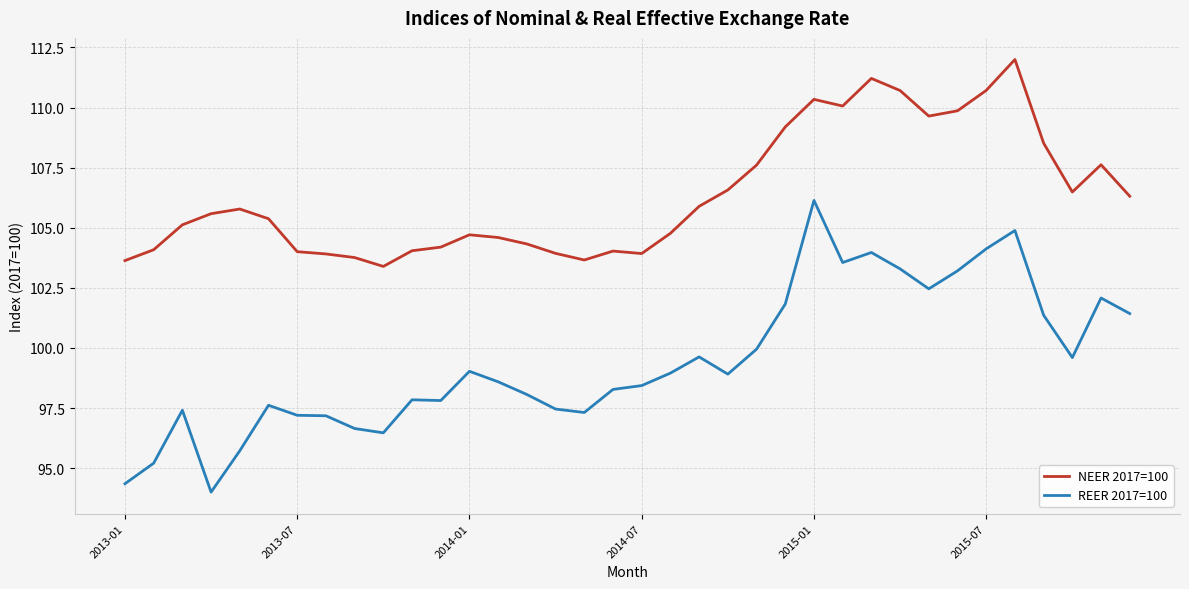

Which series has the largest total across all categories?

NEER 2017=100